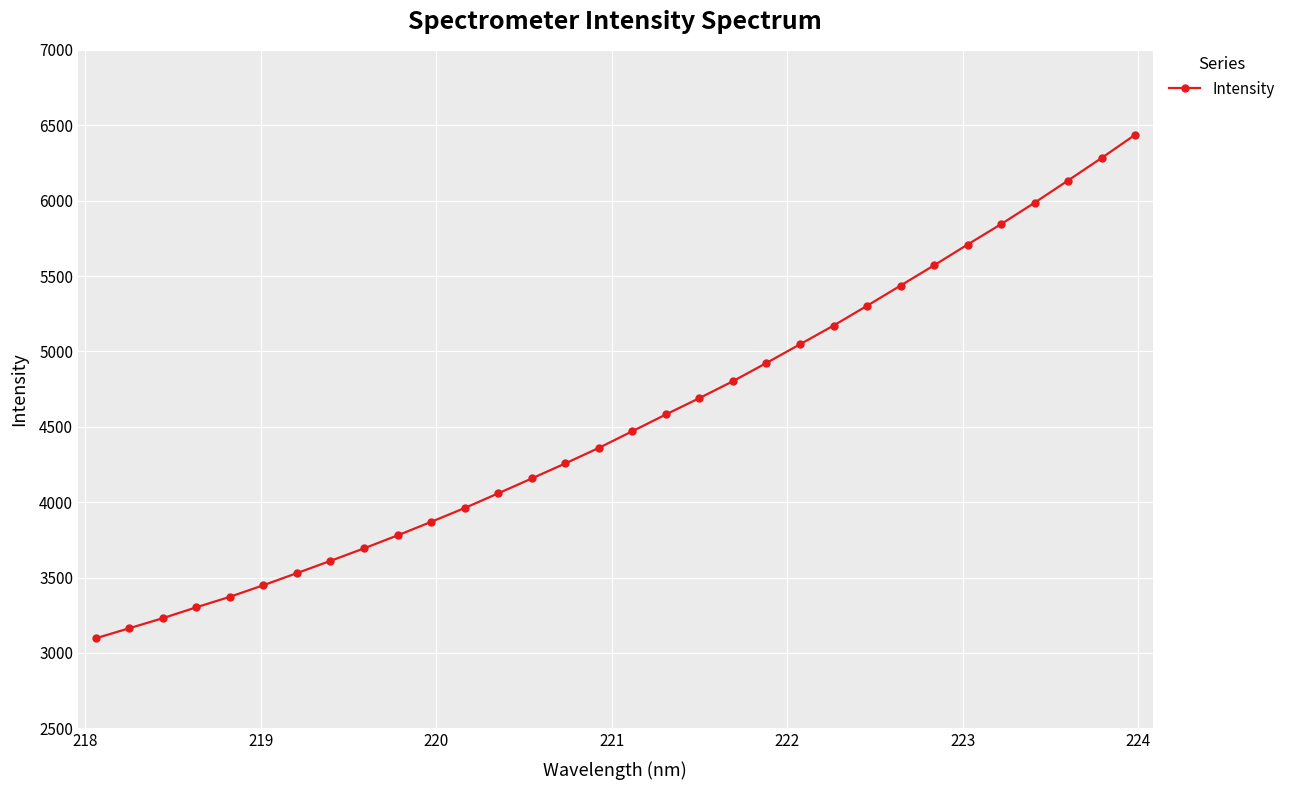

What is the difference between the second highest and second lowest values?

3118.9